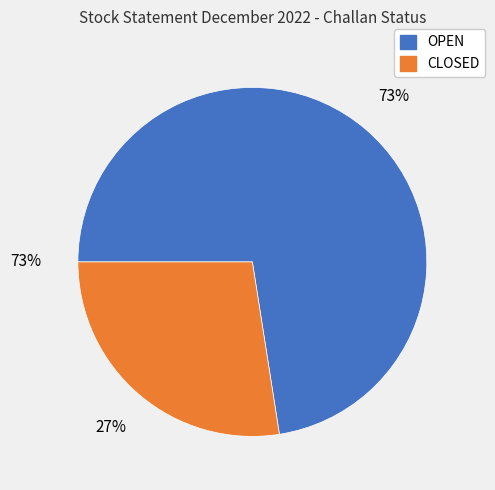

True or false: 0 accounts for 1% of the total.

False